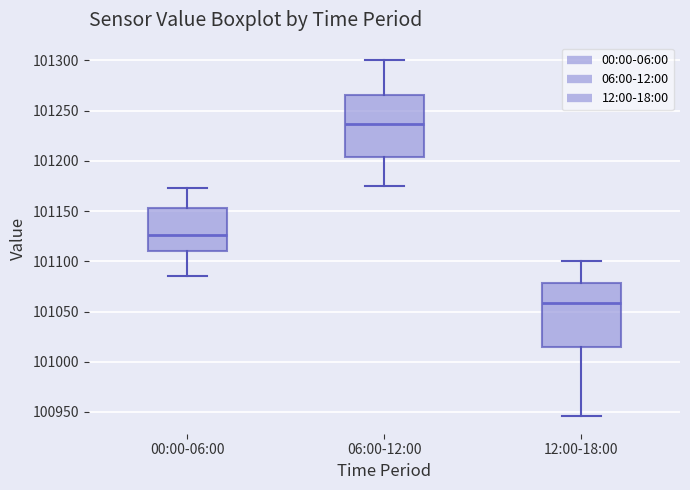

Reading left to right, read every box against the y-axis: the position of its median line, the range the box covers, and the ends of its whiskers. The values are not printed on the chart, so give them approximately, as read against the axis.

00:00-06:00: median 101125, box 101110 to 101155, whiskers 101085 to 101175
06:00-12:00: median 101235, box 101205 to 101265, whiskers 101175 to 101300
12:00-18:00: median 101060, box 101015 to 101080, whiskers 100945 to 101100